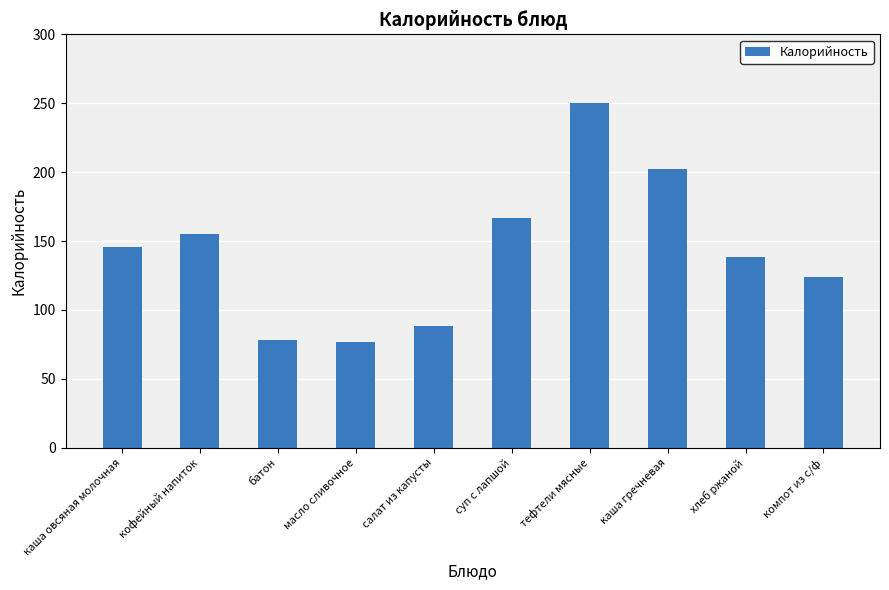

What is the maximum value shown in the chart?

250.0